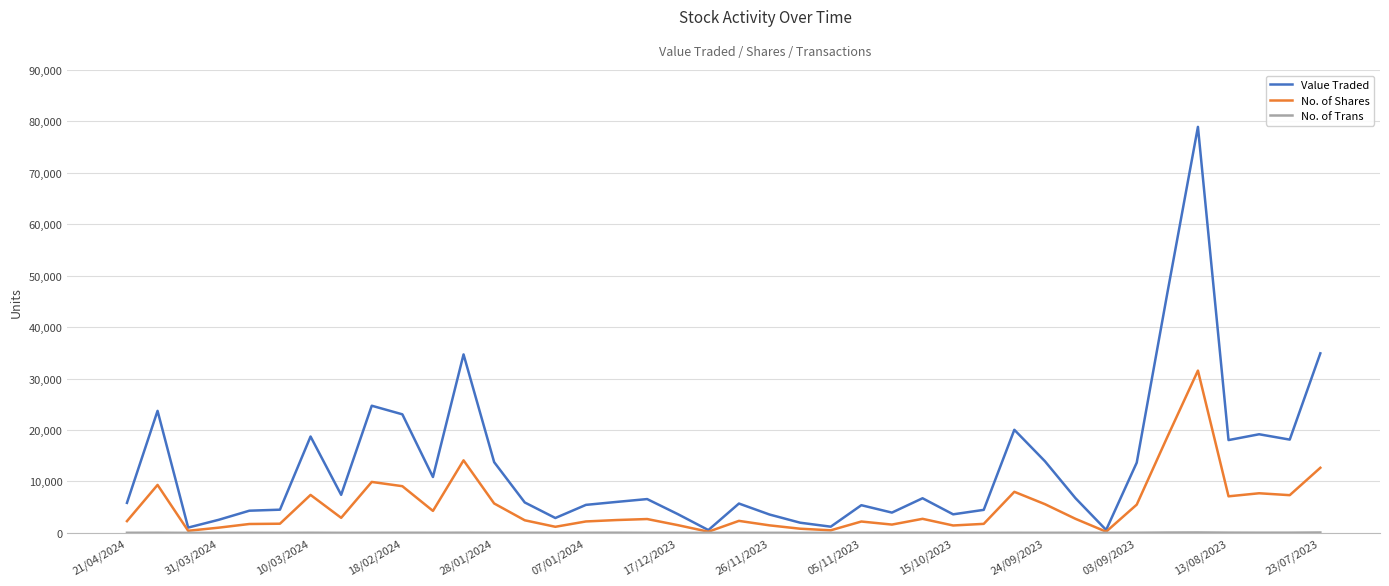

Is this an area chart (filled region under the line)?

No